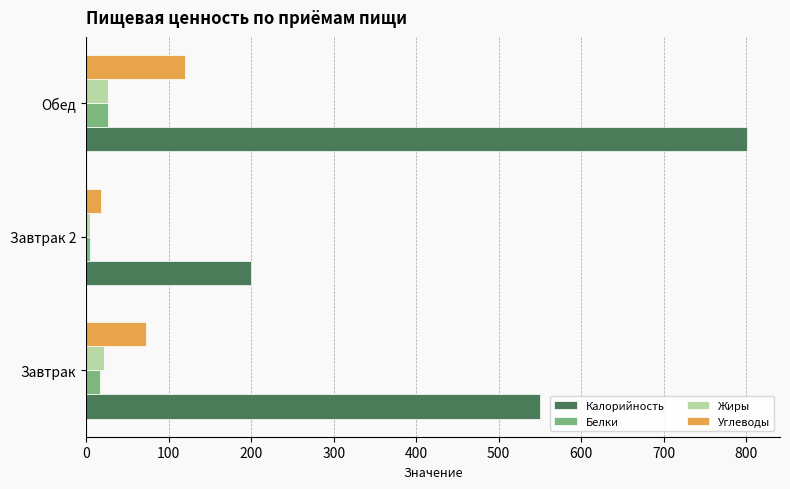

Which series has the largest total across all categories?

Калорийность